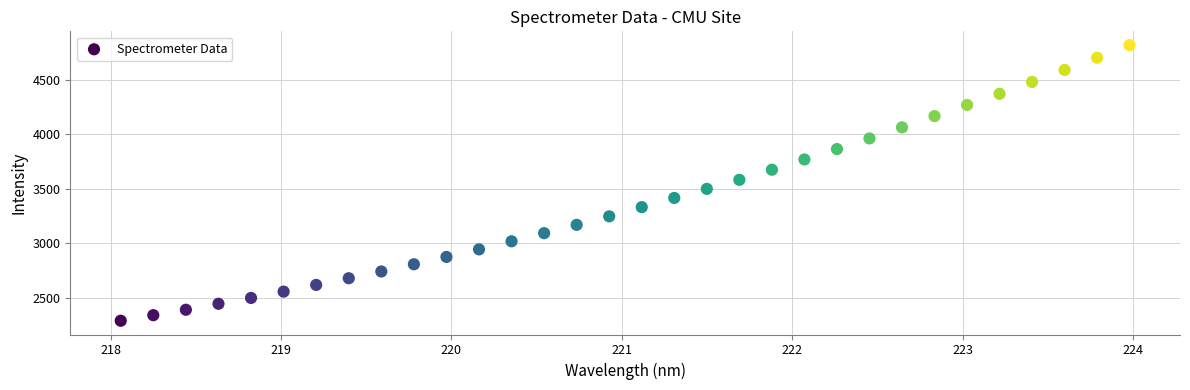

What is the range of Y values (max minus min)?

2525.6